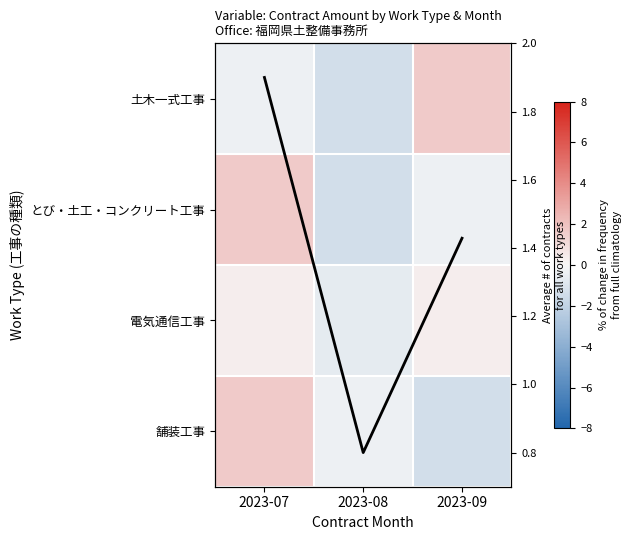

Where is Monthly avg contracts nearest to the value 1?

2023-08